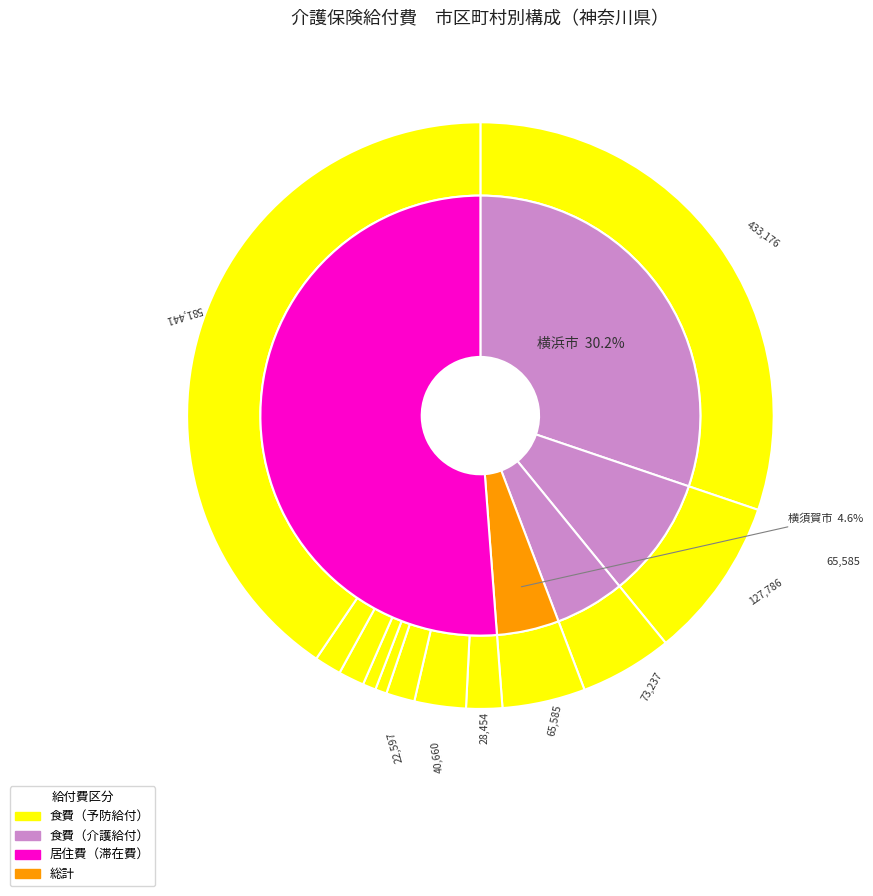

To the nearest percent, what is the difference between the largest and smallest slice percentages?

40%